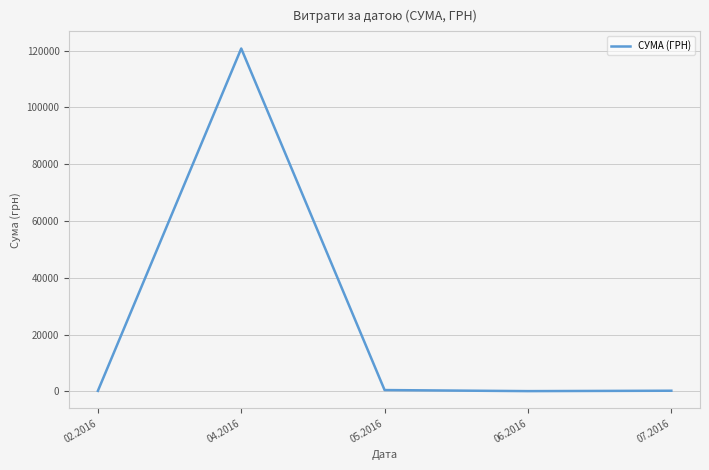

At which category does the data reach its first local peak?

04.2016